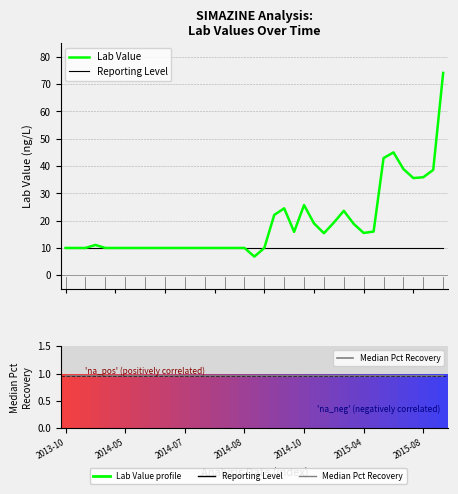

What is the sum of the Lab Value values at 10 and 2014-08?

21.1